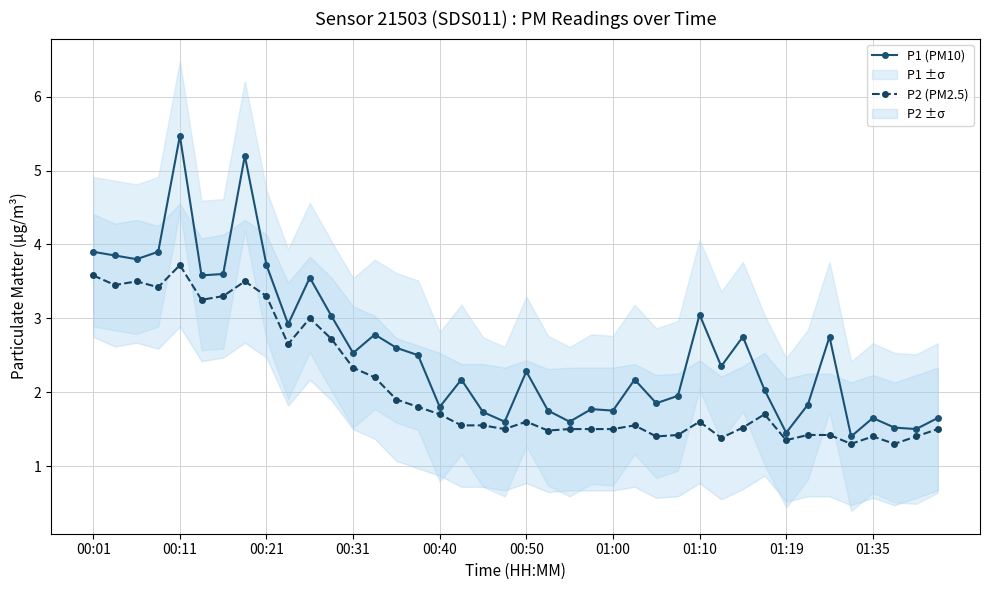

True or false: P1 (PM10) and P2 (PM2.5) cross at least once.

False